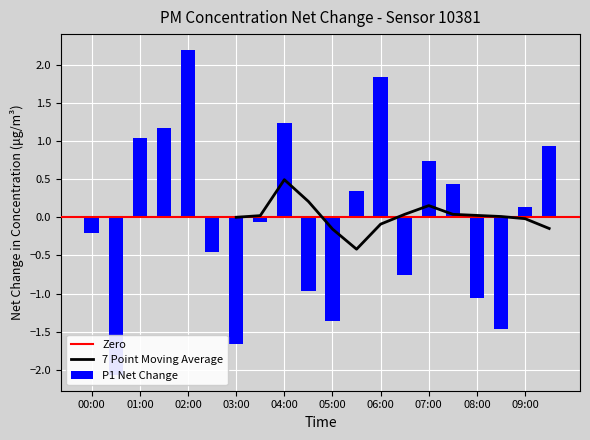

What is the label of the 12th bar from the right?

04:00